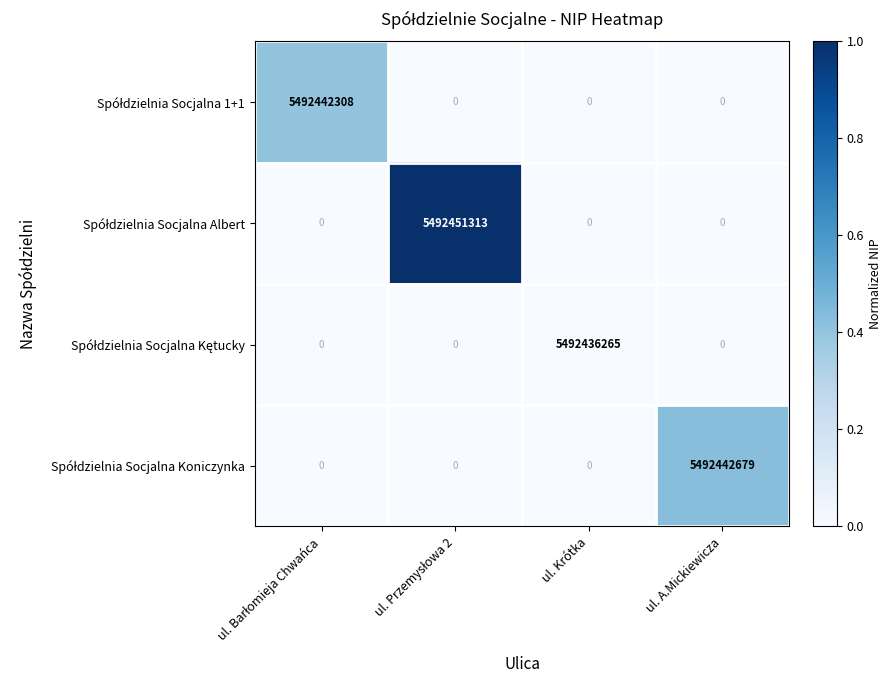

How many categories are shown in the chart?

4